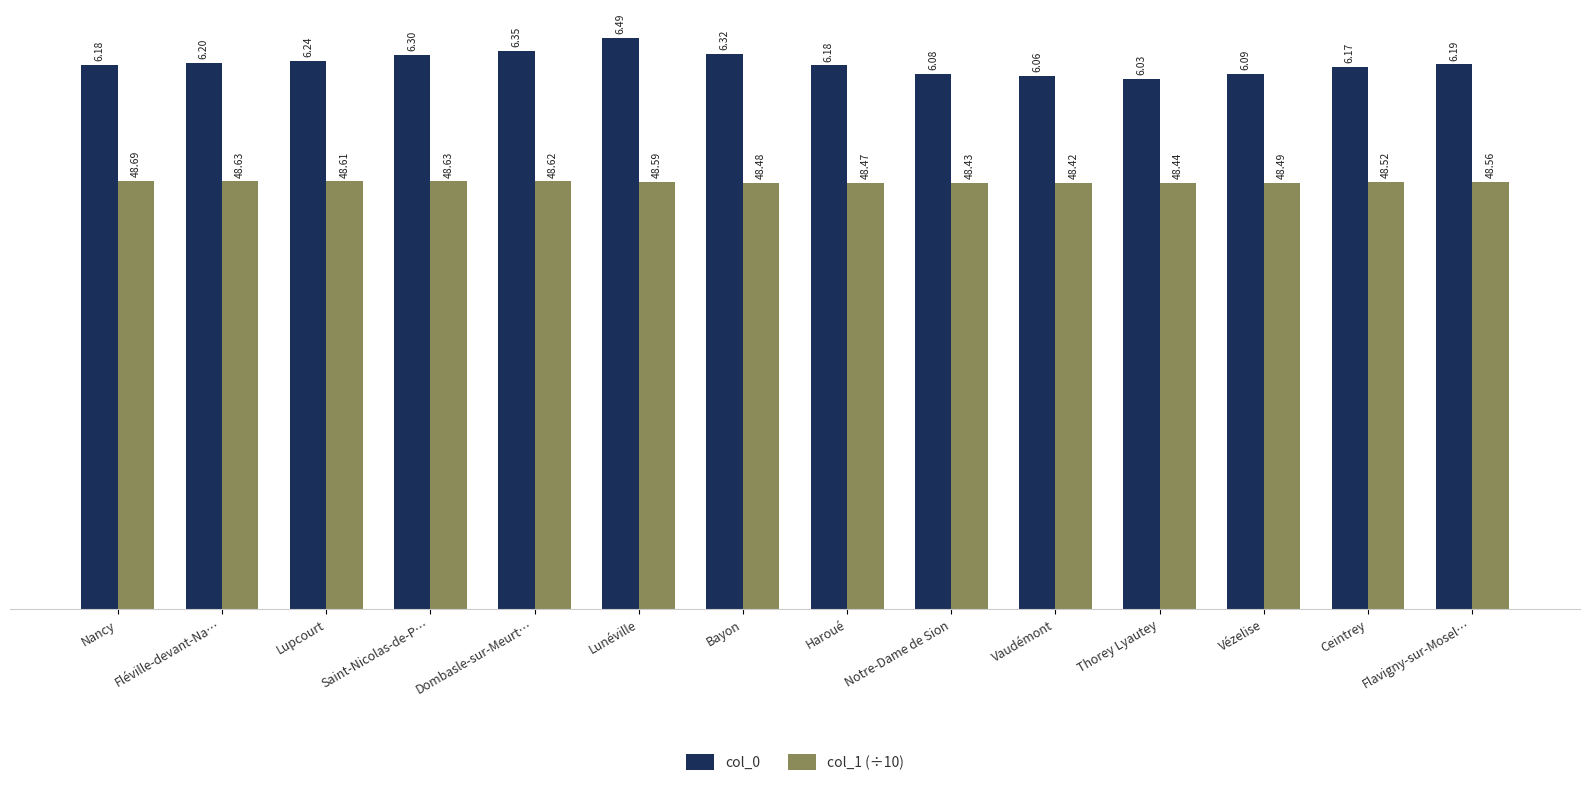

How many groups of bars are there?

14